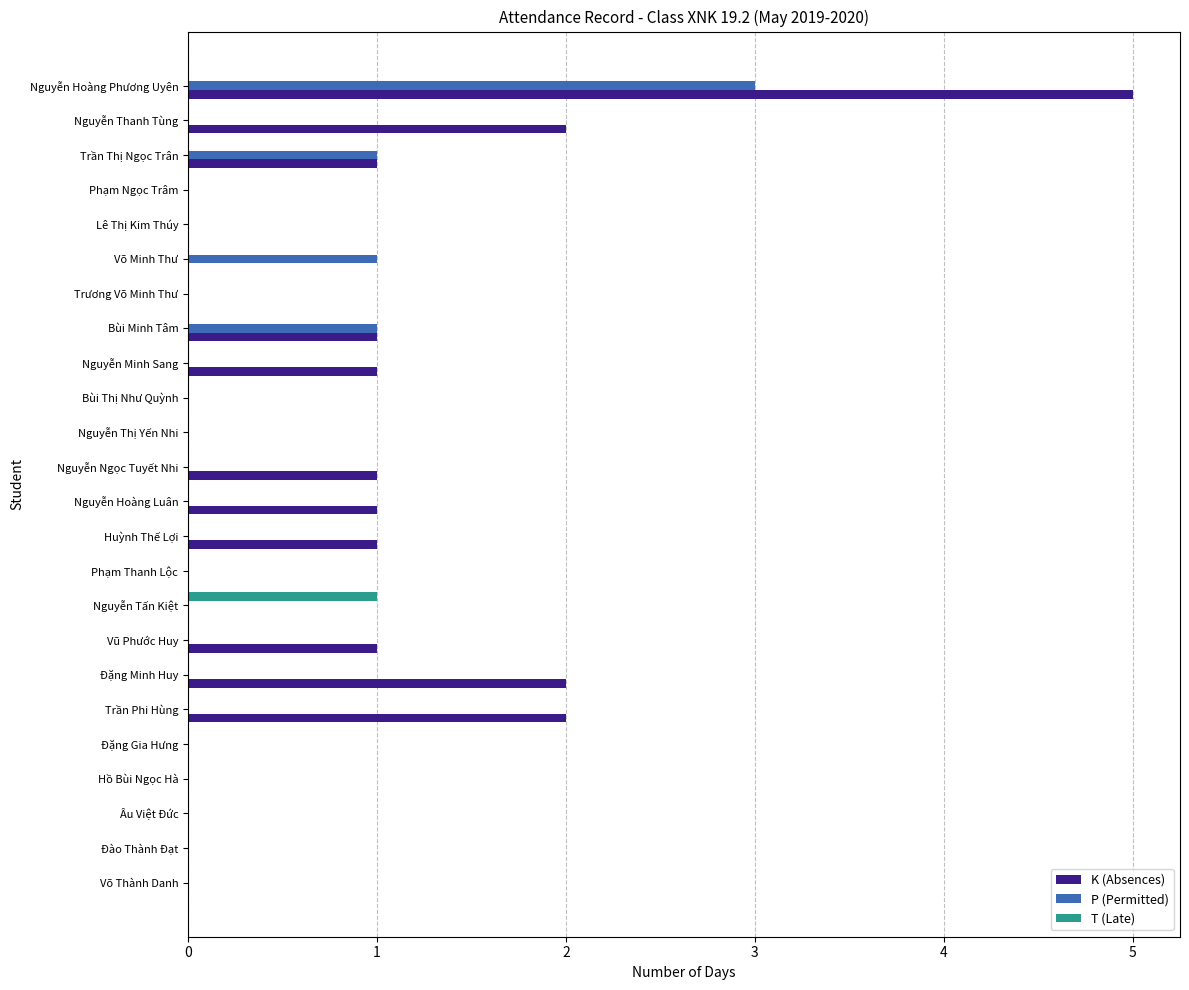

Which label corresponds to the largest value in the chart?

Nguyễn Hoàng Phương Uyên